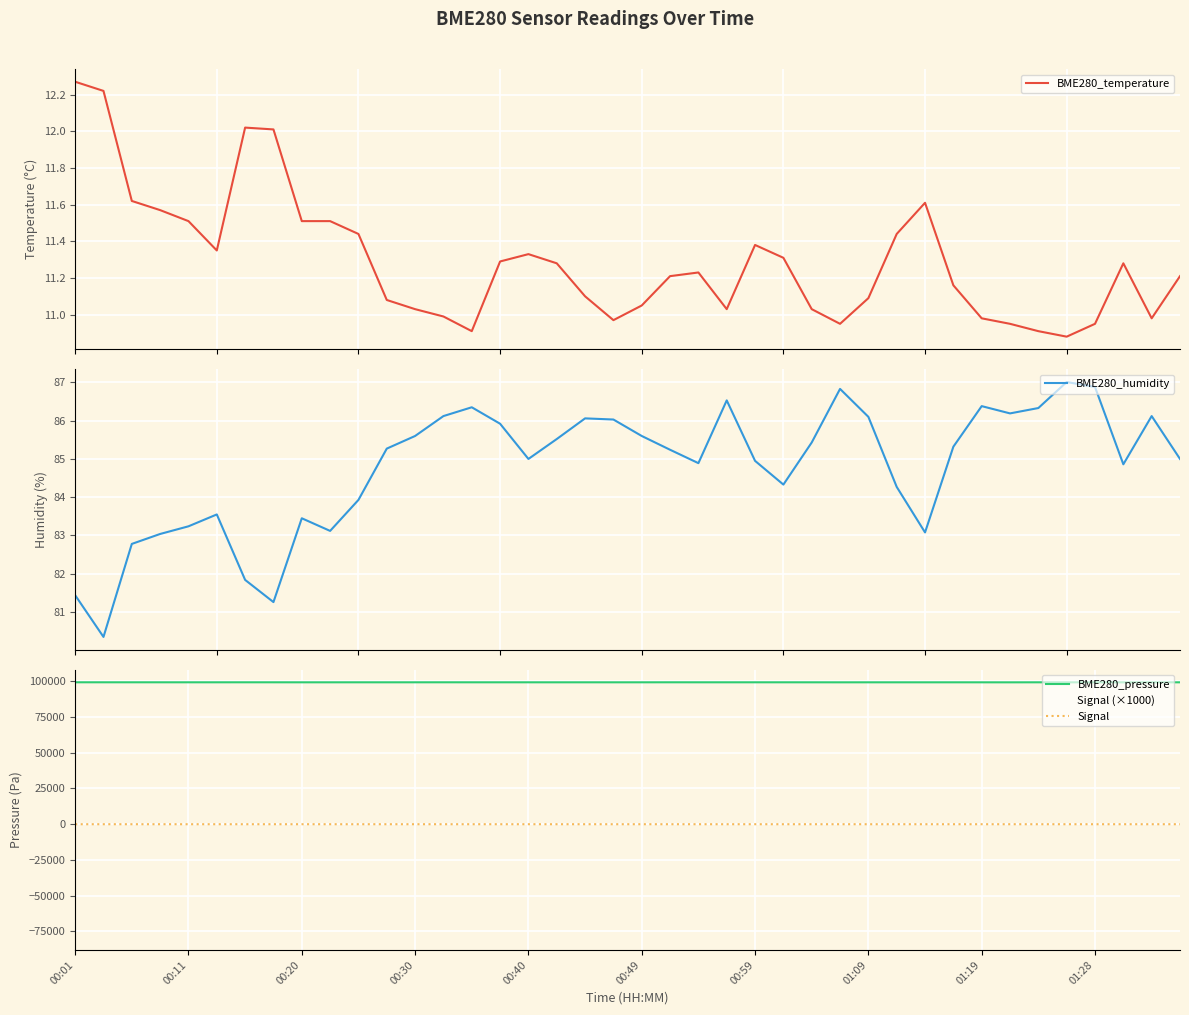

Reading right to left, transcribe all the data shown in this chart.

BME280_temperature: 11.2	11.0	11.3	10.9	10.9	10.9	10.9	11.0	11.2	11.6	11.4	11.1	10.9	11.0	11.3	11.4	11.0	11.2	11.2	11.1	11.0	11.1	11.3	11.3	11.3	10.9	11.0	11.0	11.1	11.4	11.5	11.5	12.0	12.0	11.3	11.5	11.6	11.6	12.2	12.3
BME280_humidity: 85.0	86.1	84.9	86.9	87.0	86.3	86.2	86.4	85.3	83.1	84.3	86.1	86.8	85.4	84.3	85.0	86.5	84.9	85.2	85.6	86.0	86.1	85.5	85.0	85.9	86.3	86.1	85.6	85.3	83.9	83.1	83.5	81.3	81.8	83.5	83.2	83.0	82.8	80.3	81.4
BME280_pressure: 99039.1	99042.0	99037.8	99037.9	99039.9	99050.2	99029.9	99039.3	99045.1	99039.6	99044.2	99043.7	99034.4	99047.4	99053.3	99053.2	99050.1	99053.0	99060.4	99048.7	99043.8	99048.0	99042.3	99048.6	99052.0	99052.0	99057.7	99050.8	99045.6	99051.4	99044.8	99044.8	99055.3	99056.9	99052.9	99052.0	99053.7	99059.1	99058.9	99064.3
Signal (×1000): -79000.0	-79000.0	-79000.0	-79000.0	-79000.0	-79000.0	-79000.0	-79000.0	-79000.0	-79000.0	-79000.0	-79000.0	-79000.0	-79000.0	-79000.0	-79000.0	-79000.0	-79000.0	-79000.0	-79000.0	-79000.0	-79000.0	-79000.0	-79000.0	-79000.0	-79000.0	-79000.0	-79000.0	-79000.0	-79000.0	-79000.0	-79000.0	-79000.0	-79000.0	-79000.0	-79000.0	-79000.0	-79000.0	-79000.0	-79000.0
Signal: -79.0	-79.0	-79.0	-79.0	-79.0	-79.0	-79.0	-79.0	-79.0	-80.0	-79.0	-80.0	-79.0	-79.0	-79.0	-79.0	-79.0	-79.0	-79.0	-79.0	-79.0	-79.0	-79.0	-79.0	-79.0	-79.0	-79.0	-79.0	-79.0	-79.0	-79.0	-79.0	-79.0	-79.0	-79.0	-79.0	-79.0	-79.0	-79.0	-79.0